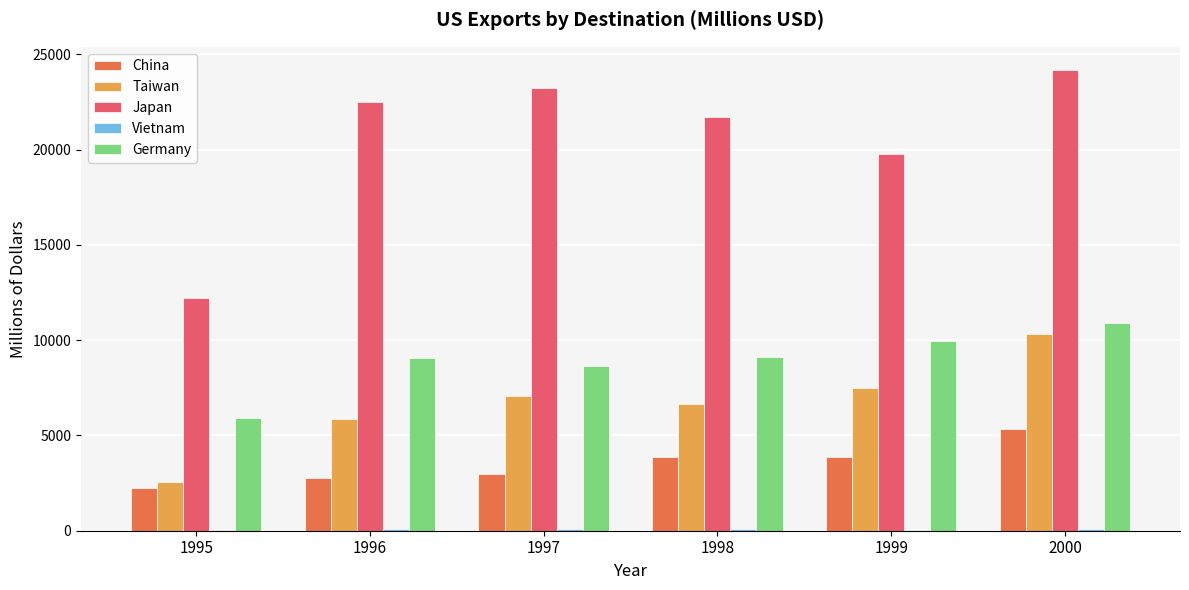

What value does the Germany series have at 1995?

5935.9